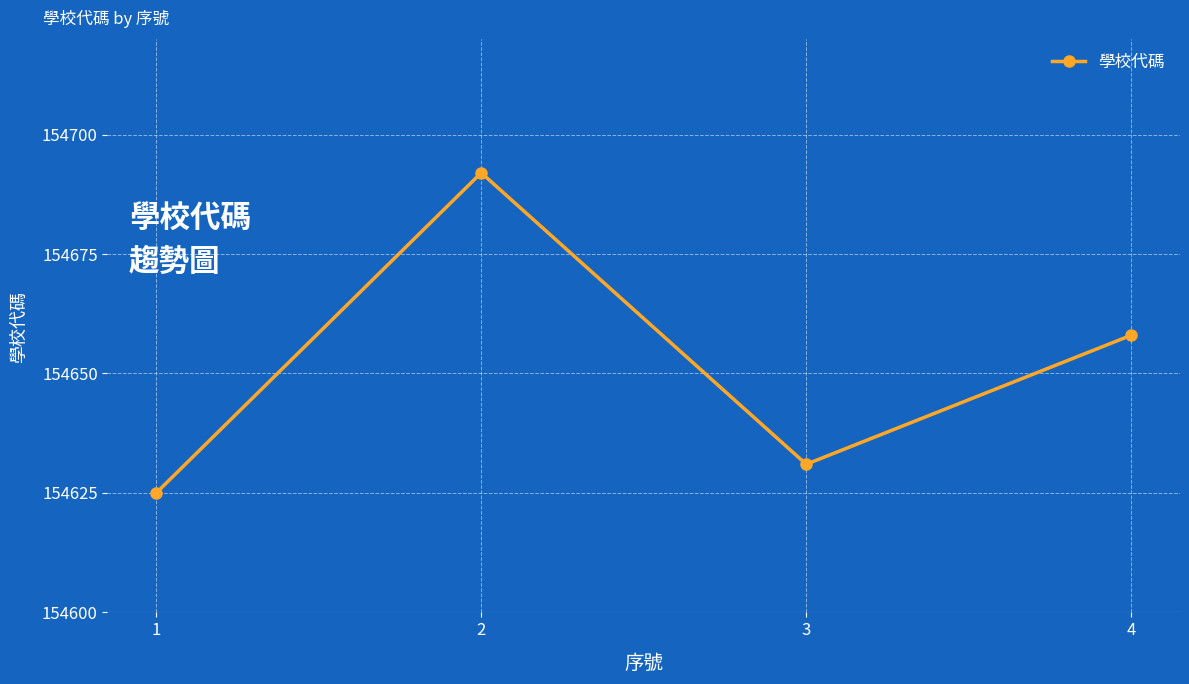

What is the average value?

154652